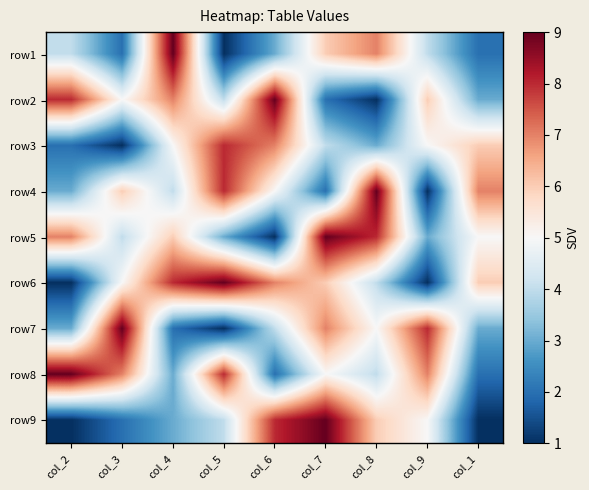

What is the maximum value shown in the chart?

9